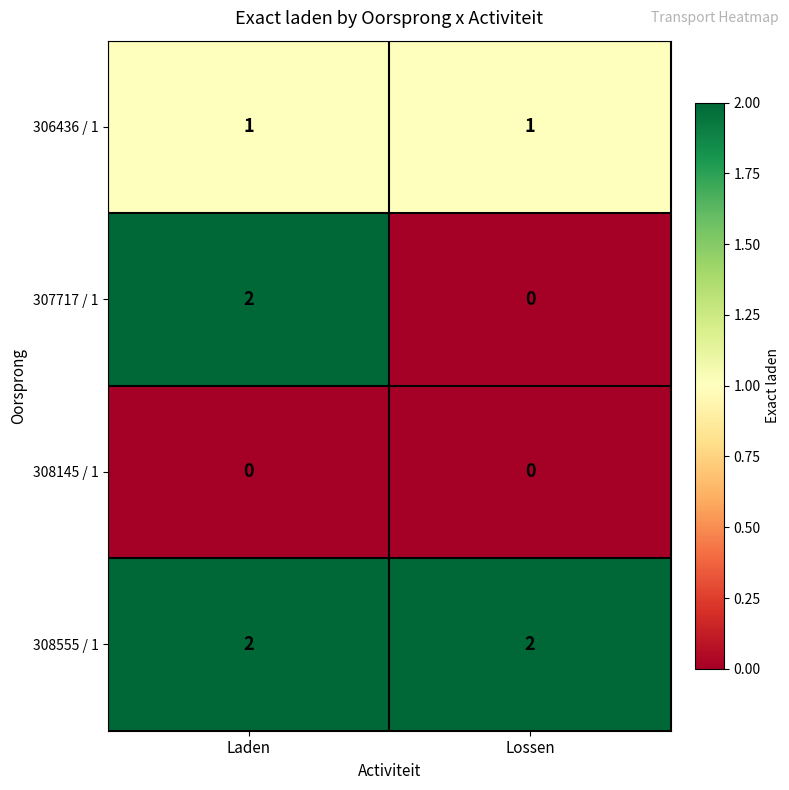

The 306436 / 1 series shows 1 at Laden. True or false?

True